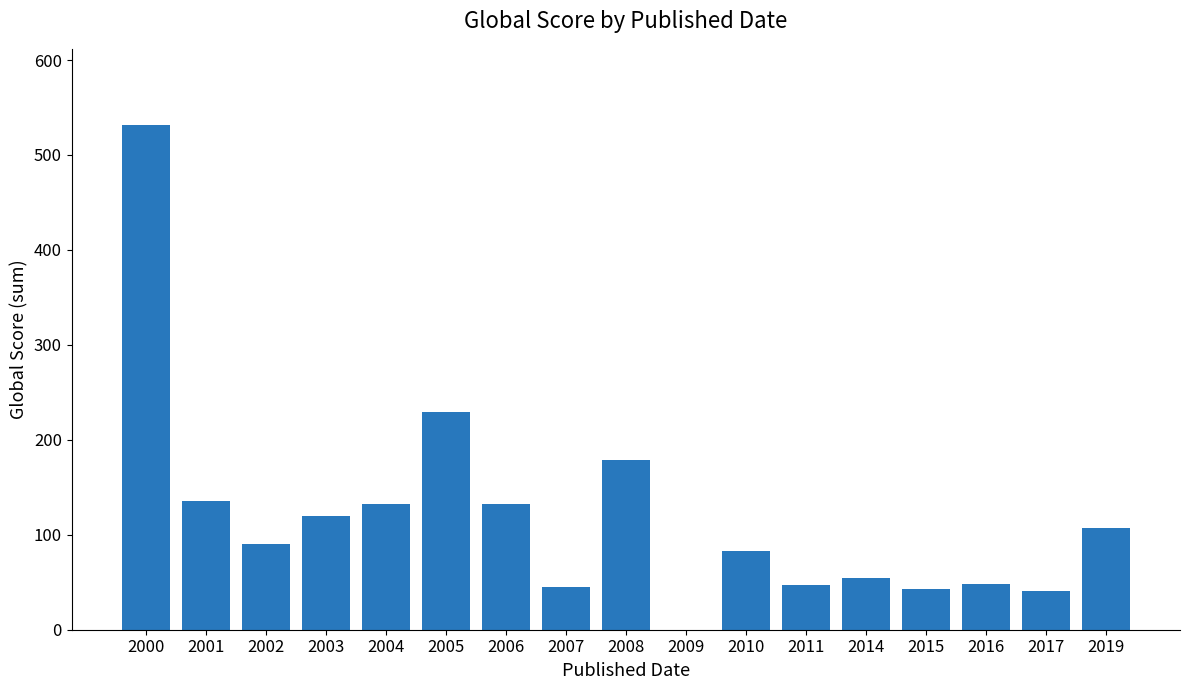

The chart shows a value of 23 at 2014. True or false?

False